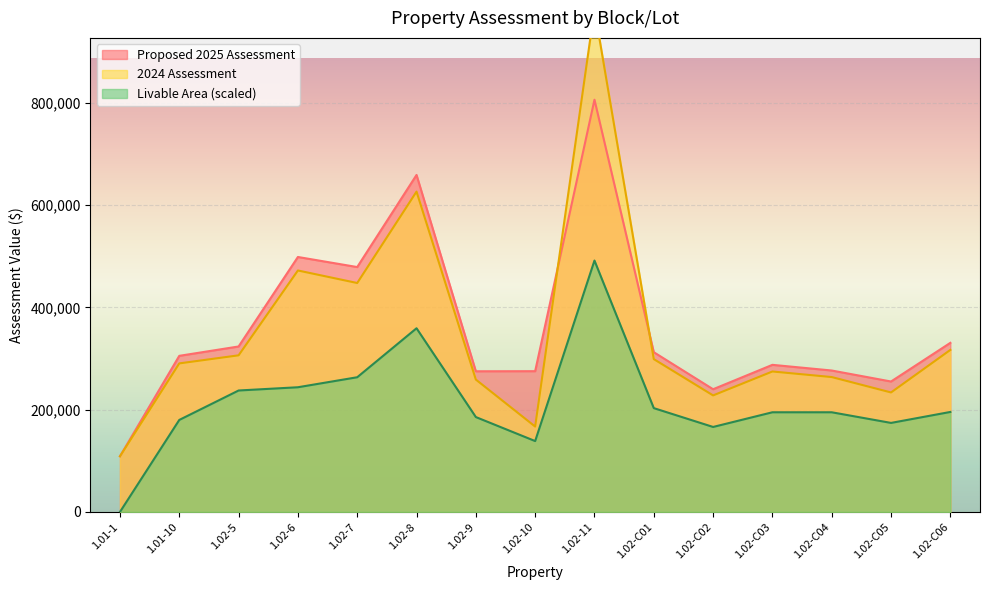

Which series has the widest spread of values?

2024 Assessment